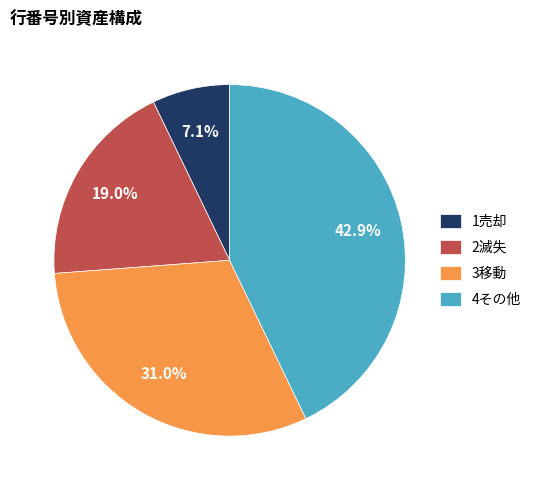

Which slice is the largest?

4その他